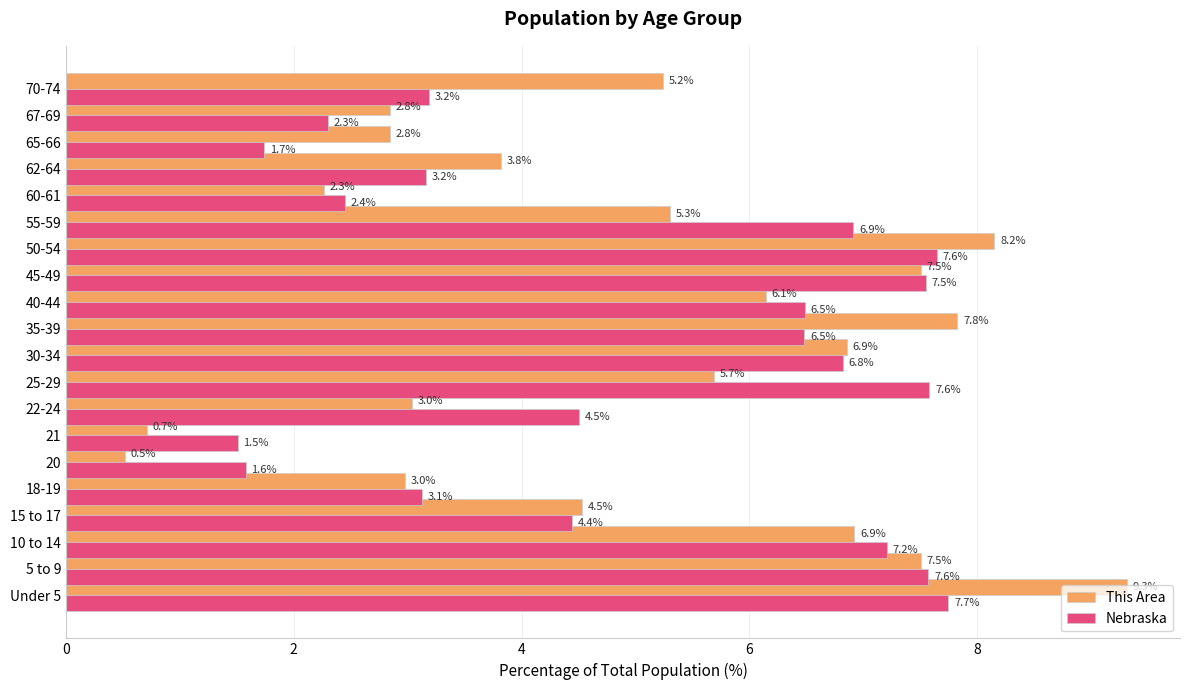

The Nebraska series shows 7.5 at 45-49. True or false?

True